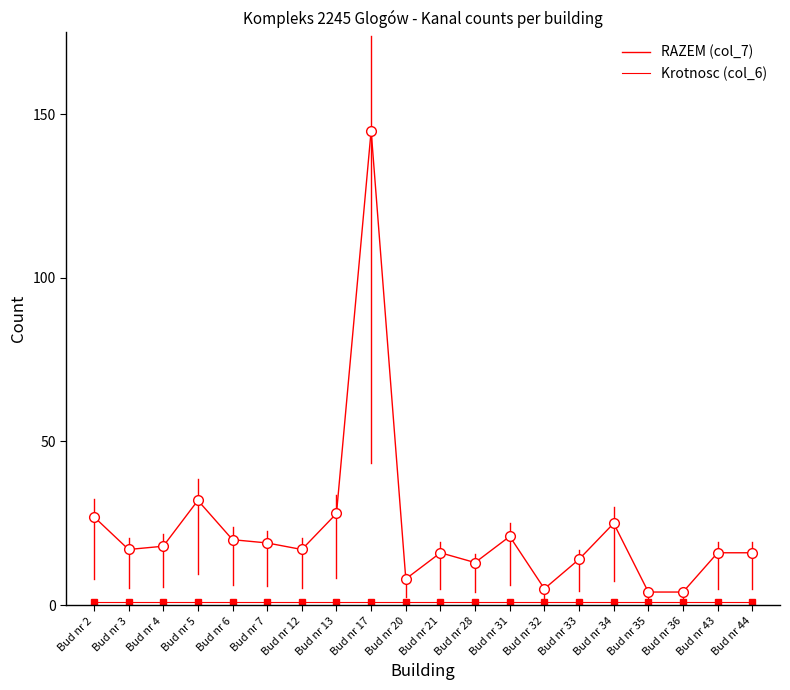

True or false: Krotnosc (col_6) has a value of 1 at Bud nr 4.

True